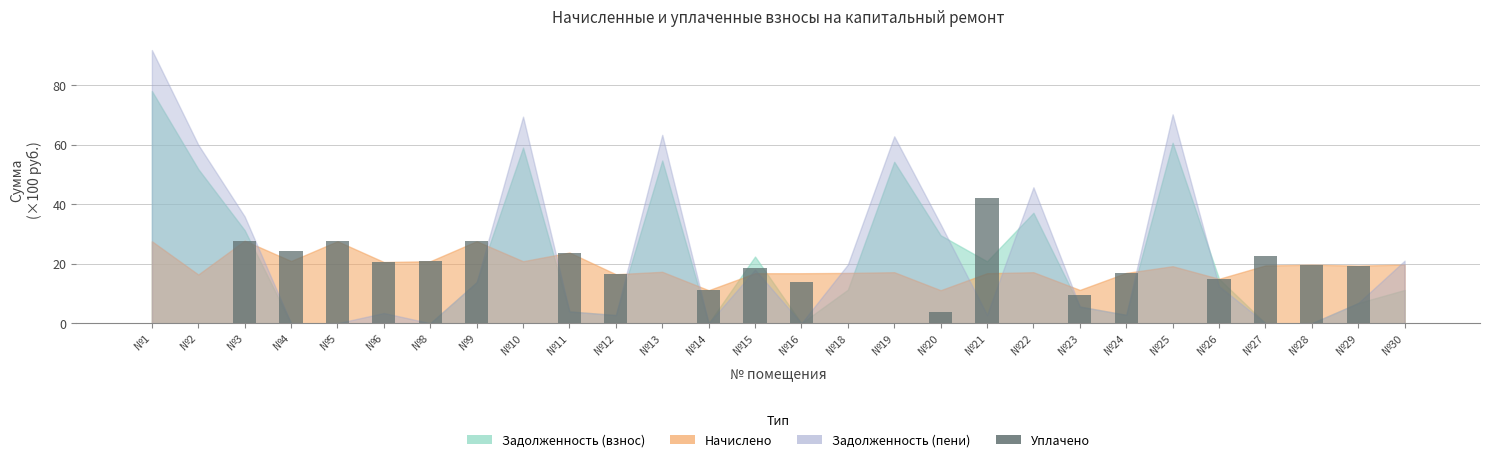

The chart shows a value of 0.0 at №13. True or false?

True